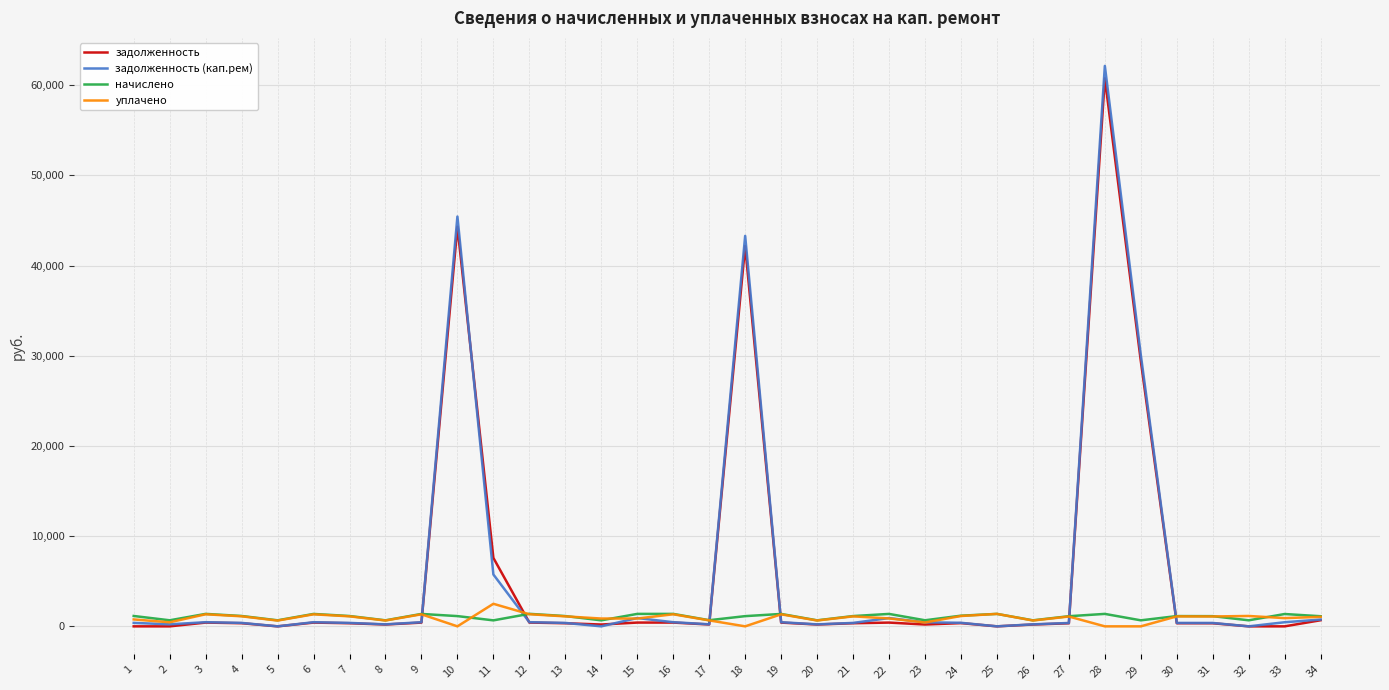

What is the maximum value shown in the chart?

62149.1